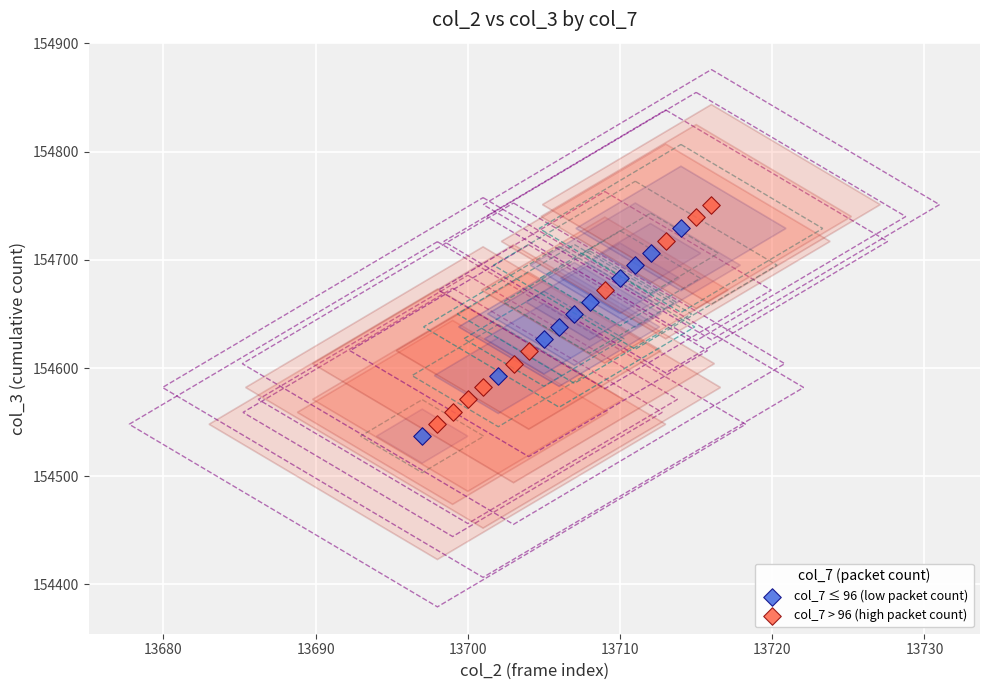

Which series contains the highest Y value?

col_7 > 96 (high packet count)